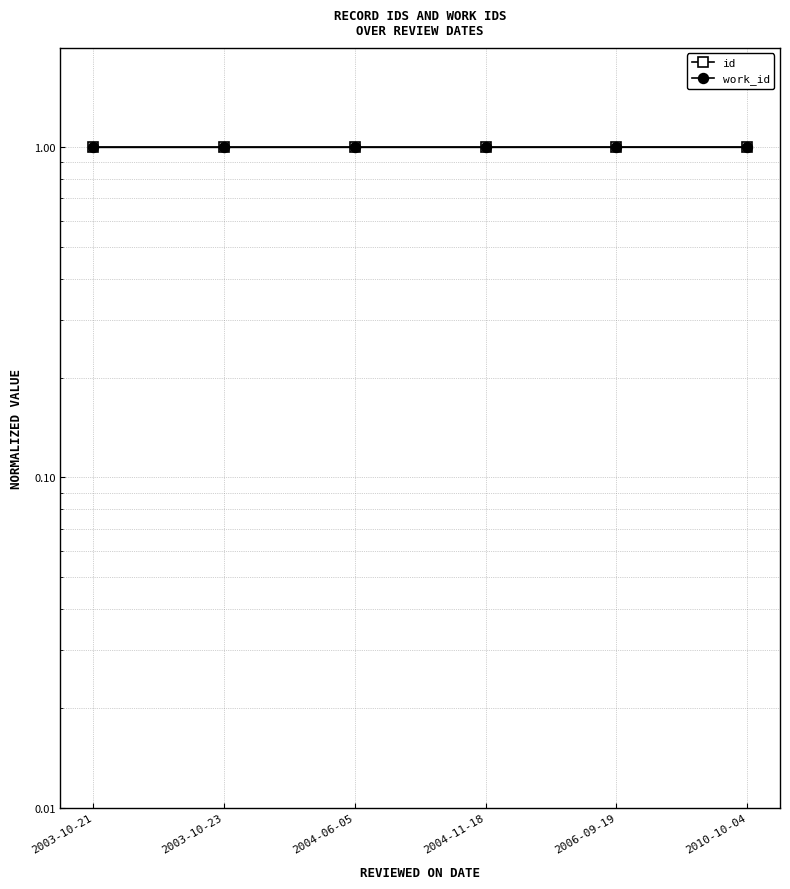

How many id values are between 0 and 1?

6